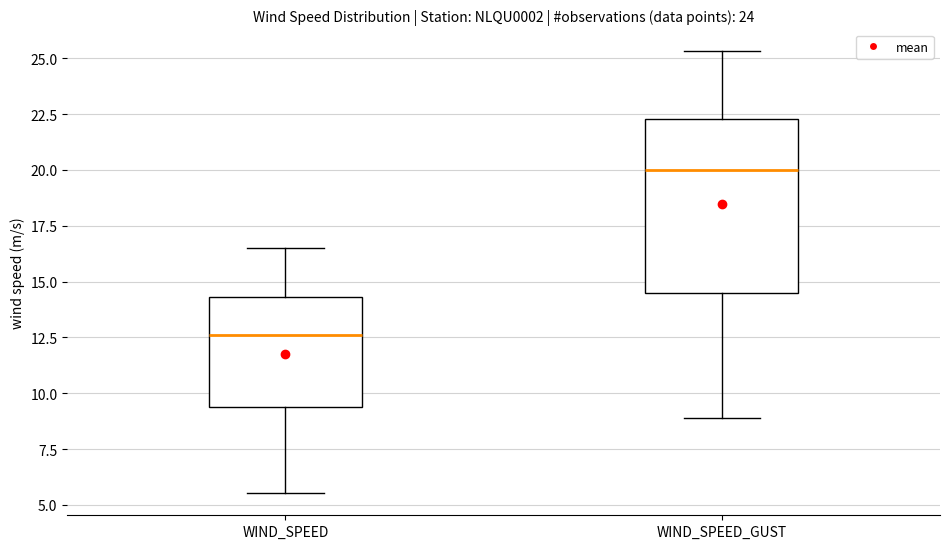

Which box has the lowest median line?

WIND_SPEED